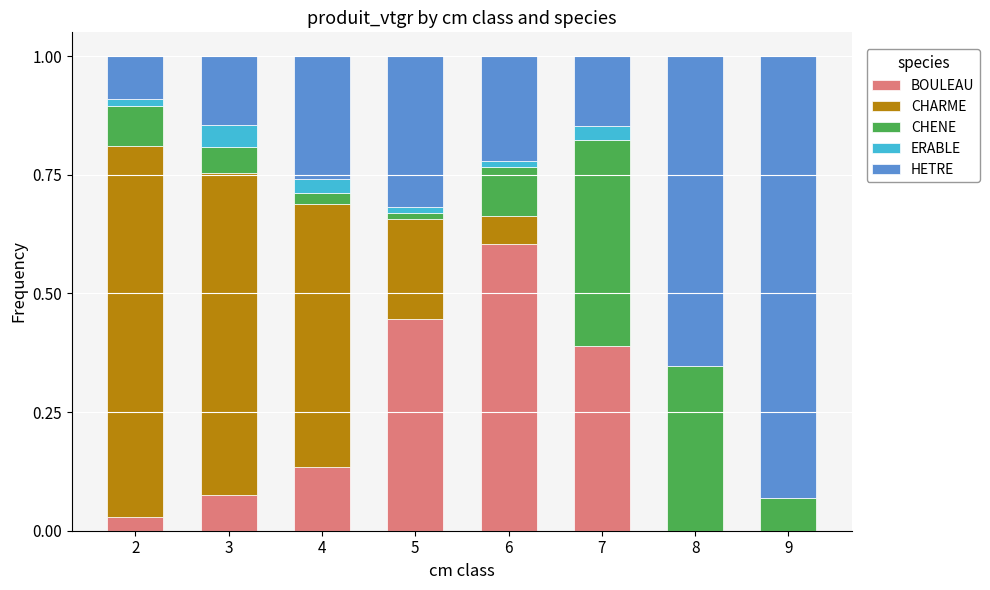

What is the total value across all series at 4?

1.0